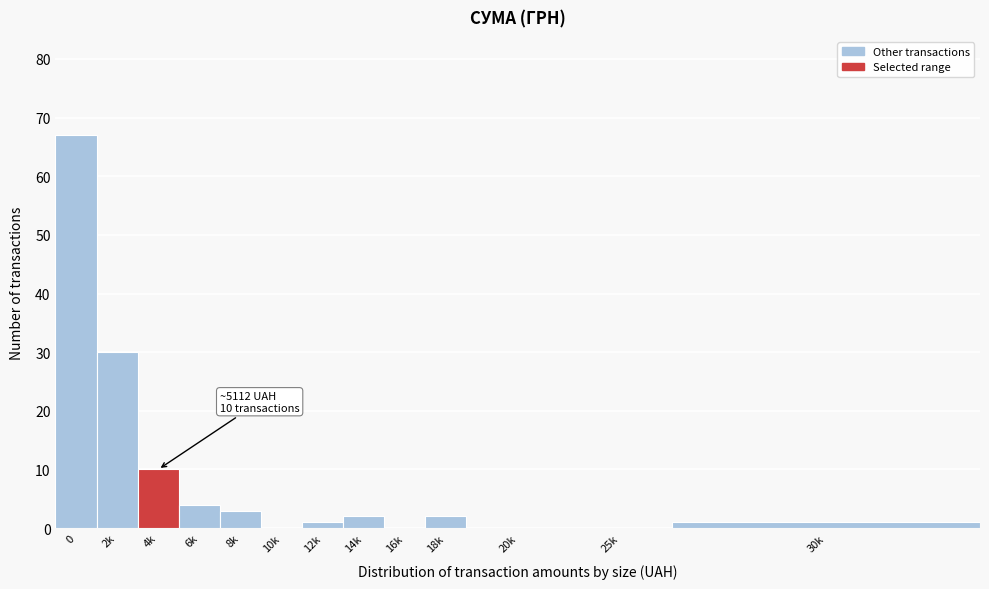

Reading left to right, extract all data points from this chart.

0=67	2k=30	4k=10	6k=4	8k=3	10k=0	12k=1	14k=2	16k=0	18k=2	20k=0	25k=0	30k=1